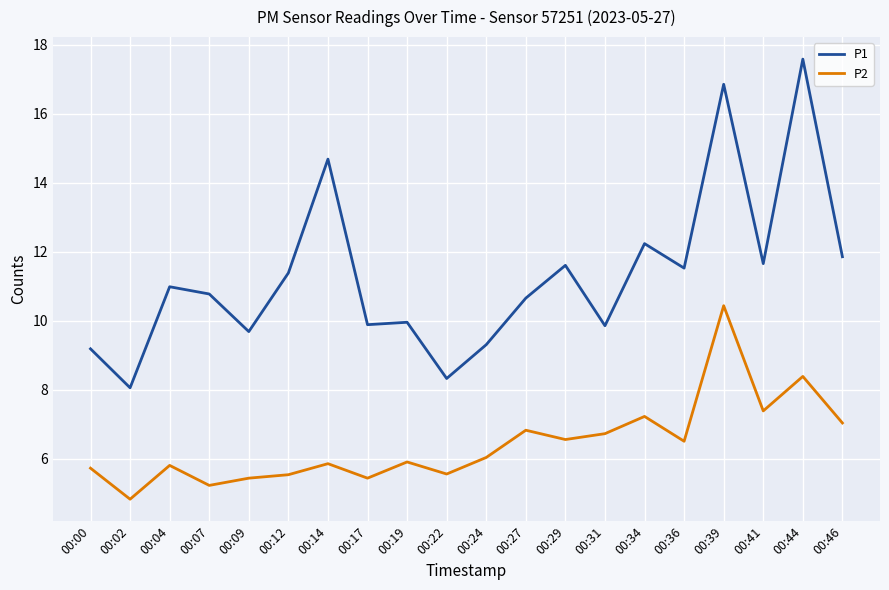

What is the difference between the maximum and minimum values in the P2 series?

5.6